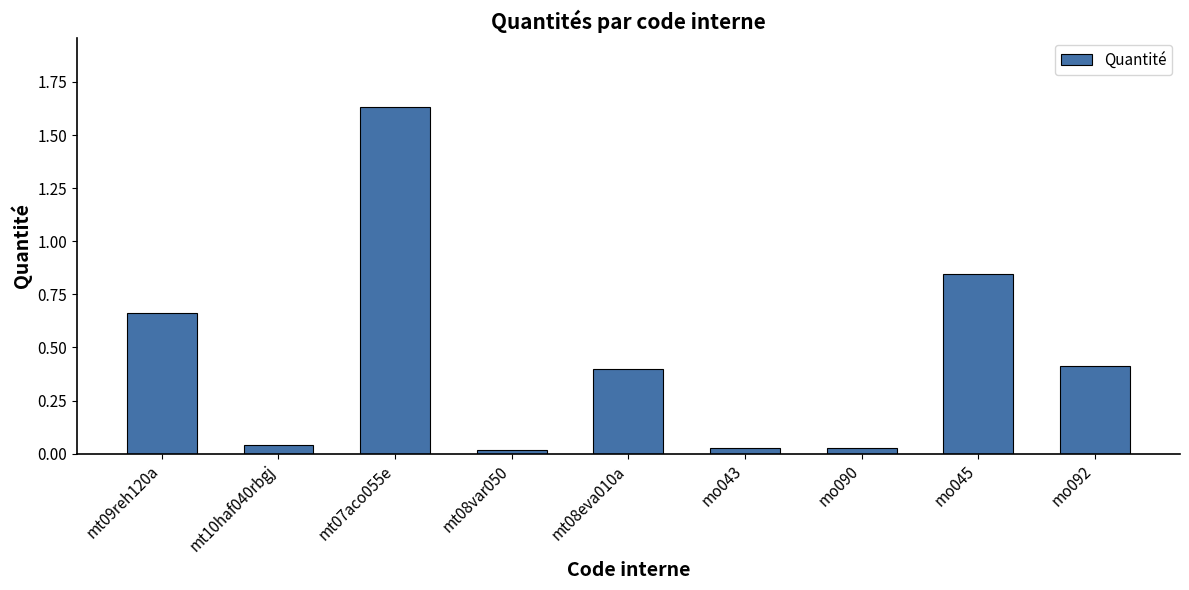

Is it true that the value at mo090 is 0.0?

True